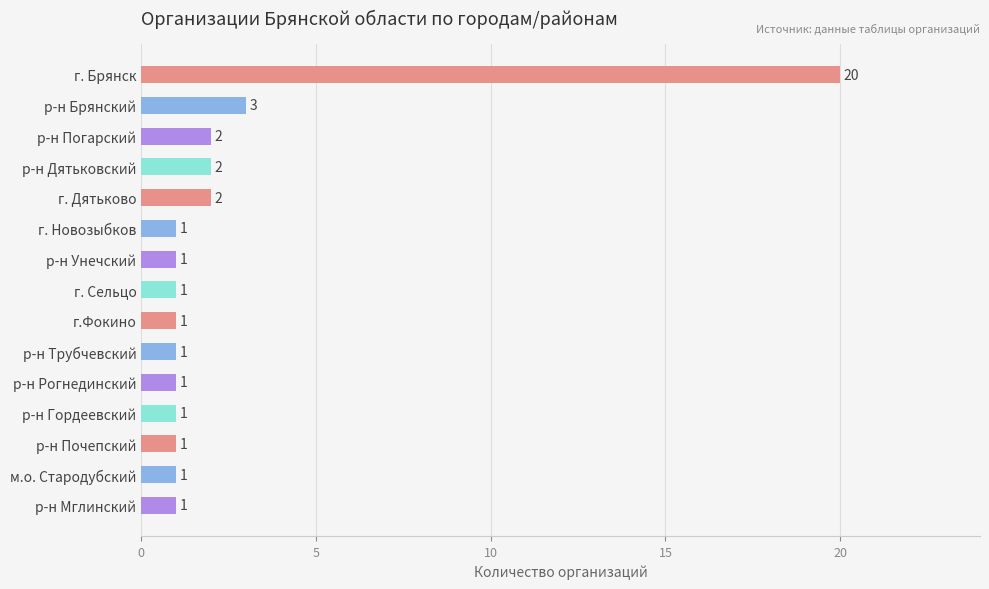

What is the label of the 8th bar from the top?

г. Сельцо